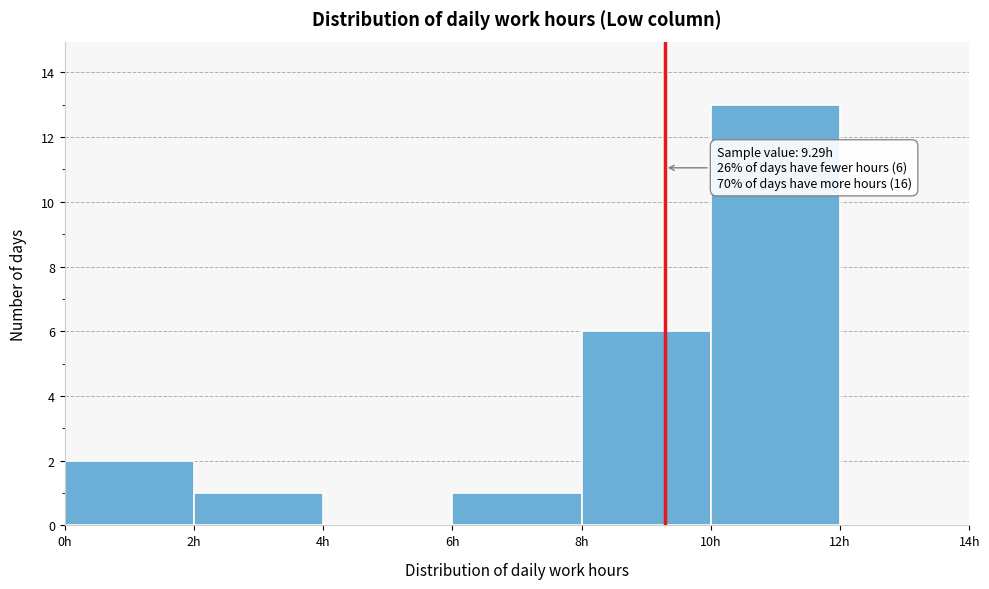

Which range on the x-axis has the tallest bar?

10 to 12